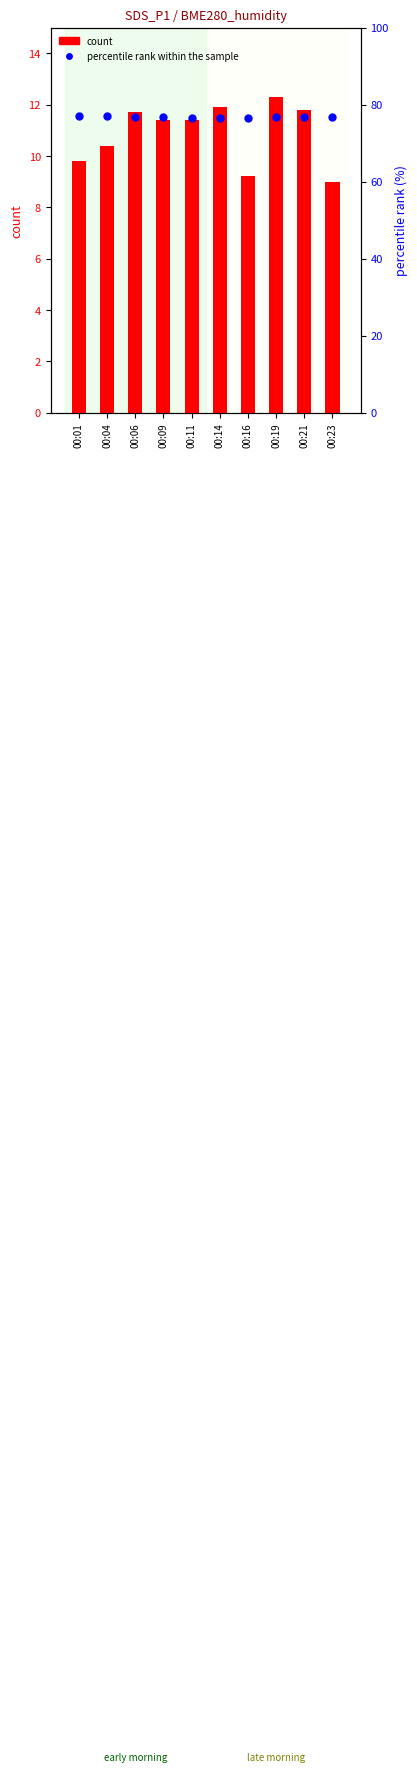

Which series reaches the maximum Y coordinate?

percentile rank within the sample